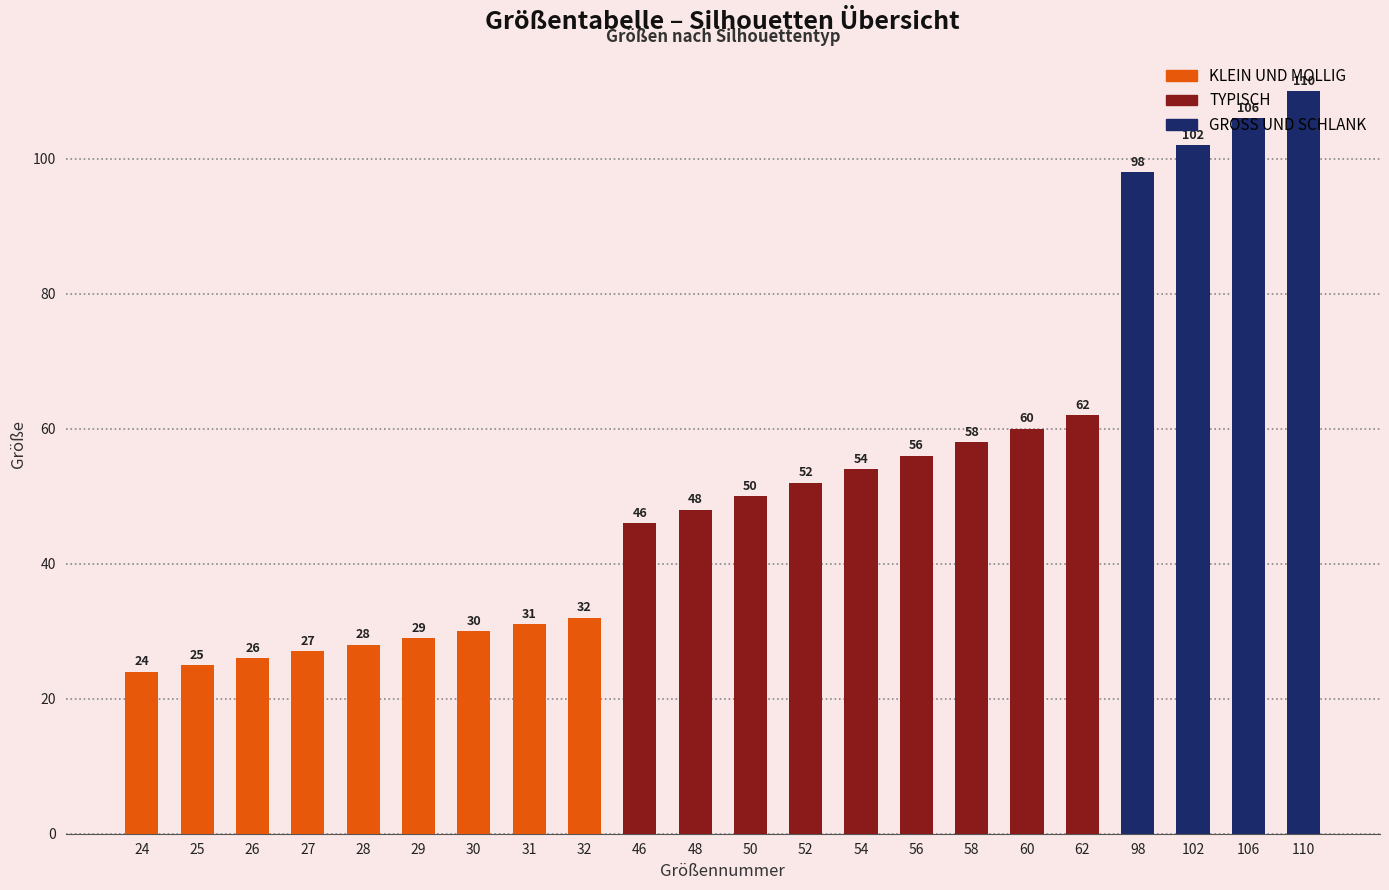

How many groups of bars are there?

22